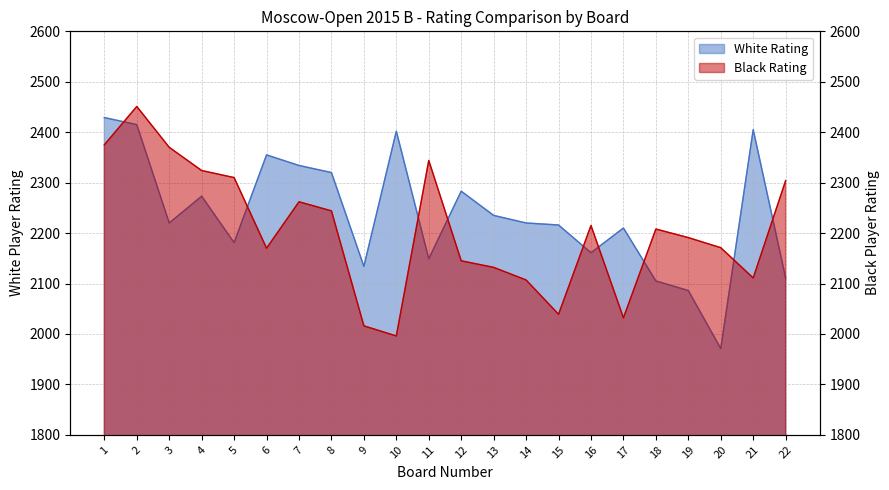

What is the average value of the Black Rating series?

2205